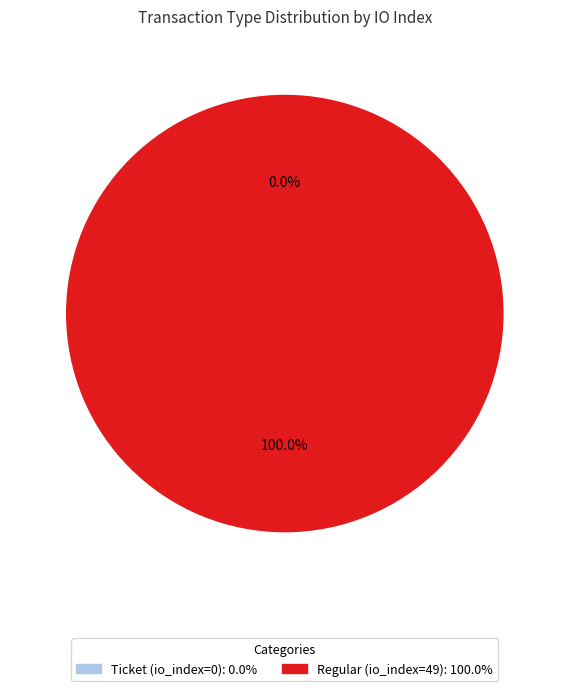

How many segments does this pie chart have?

2